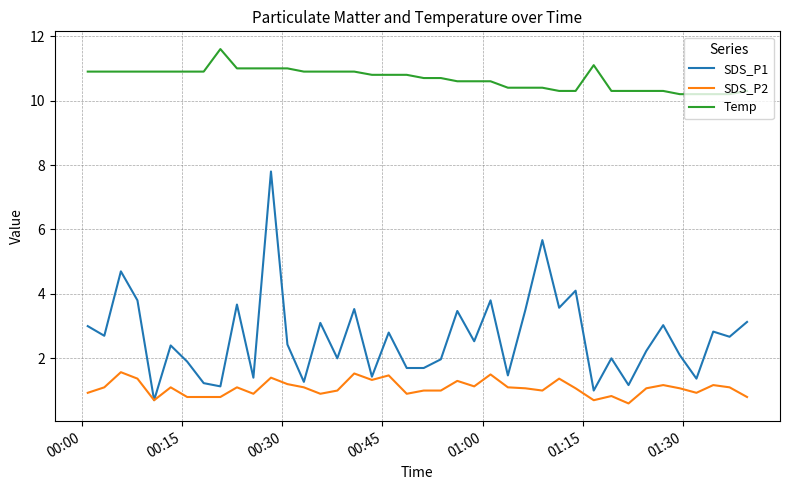

True or false: Temp and SDS_P1 cross at least once.

False